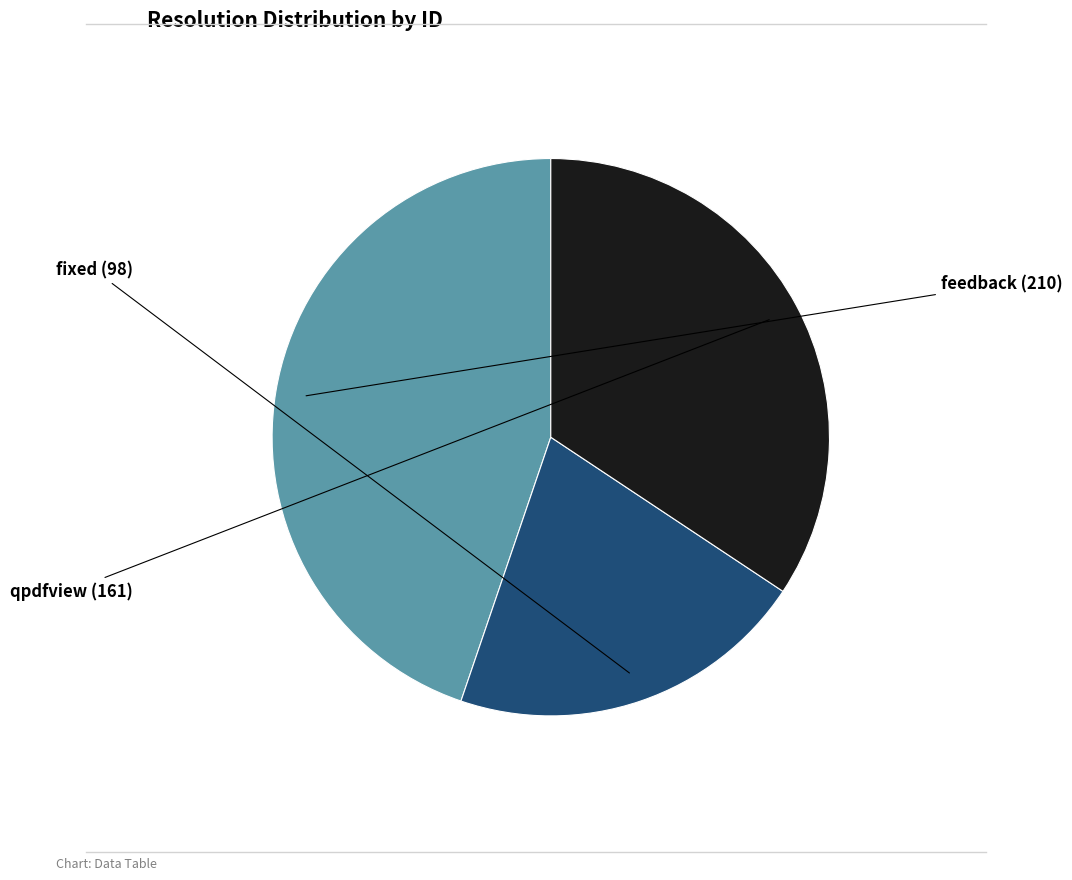

Is there any slice that represents more than half of the pie?

No